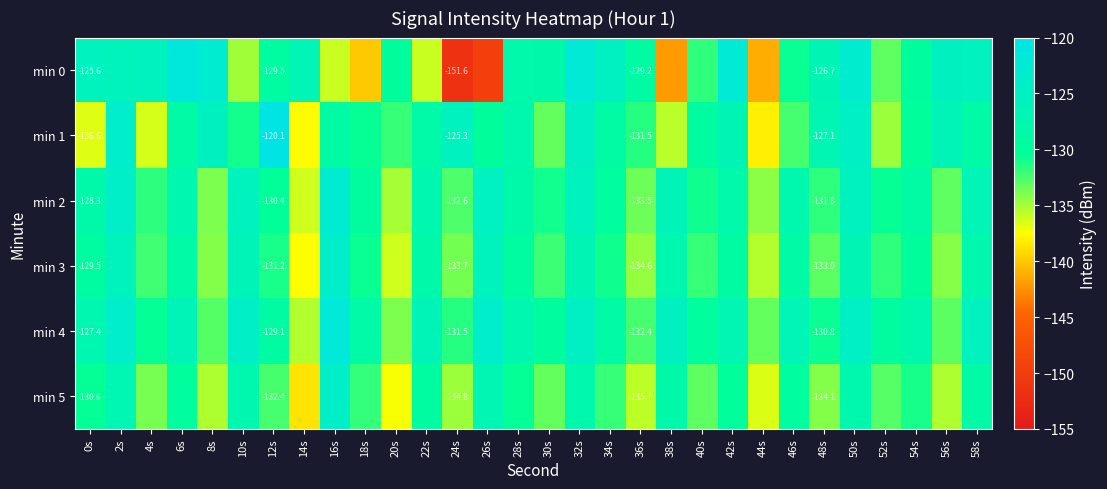

What is the highest value of the min 5 series?

-124.0